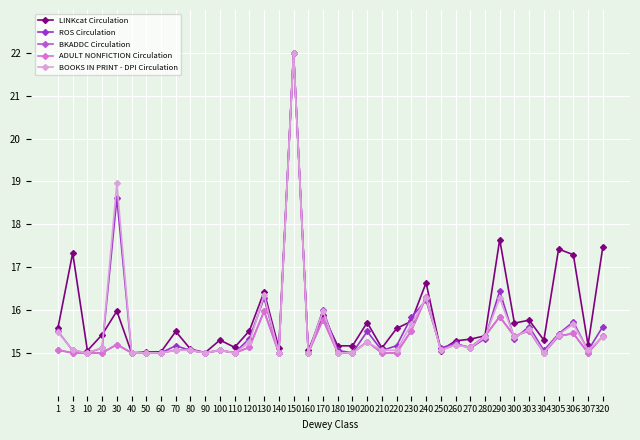

At how many categories does at least one series exceed 15?

37